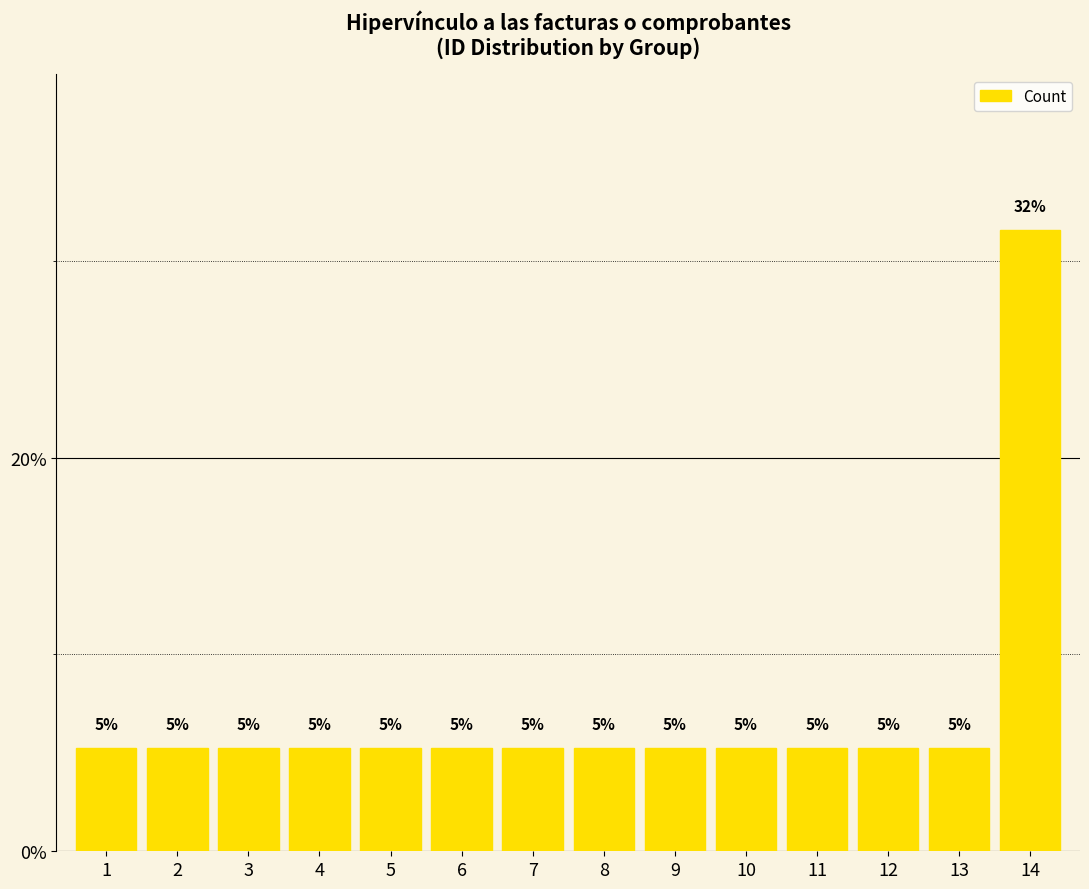

List the labels in order of value, largest first.

14, 1, 2, 3, 4, 5, 6, 7, 8, 9, 10, 11, 12, 13